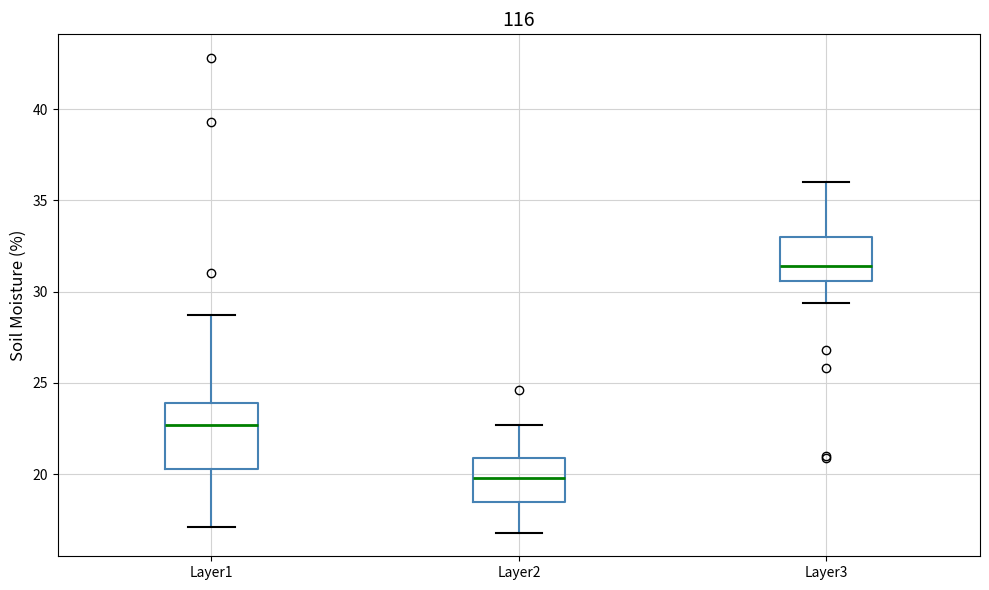

Which box's median line is the lowest?

Layer2